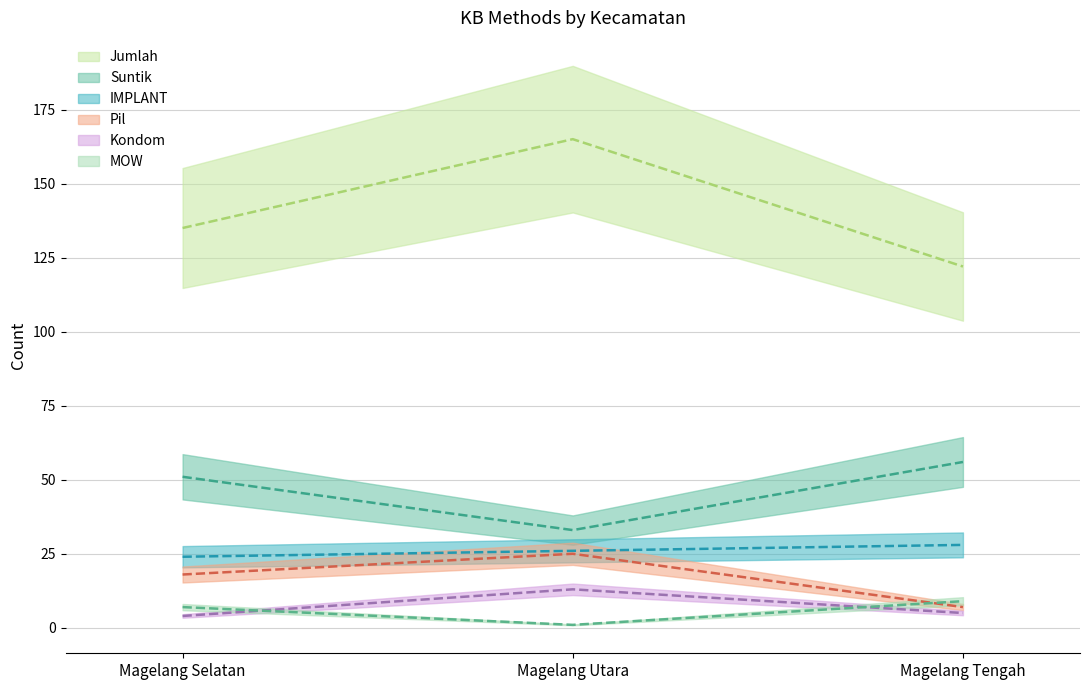

How many series are shown in this chart?

6